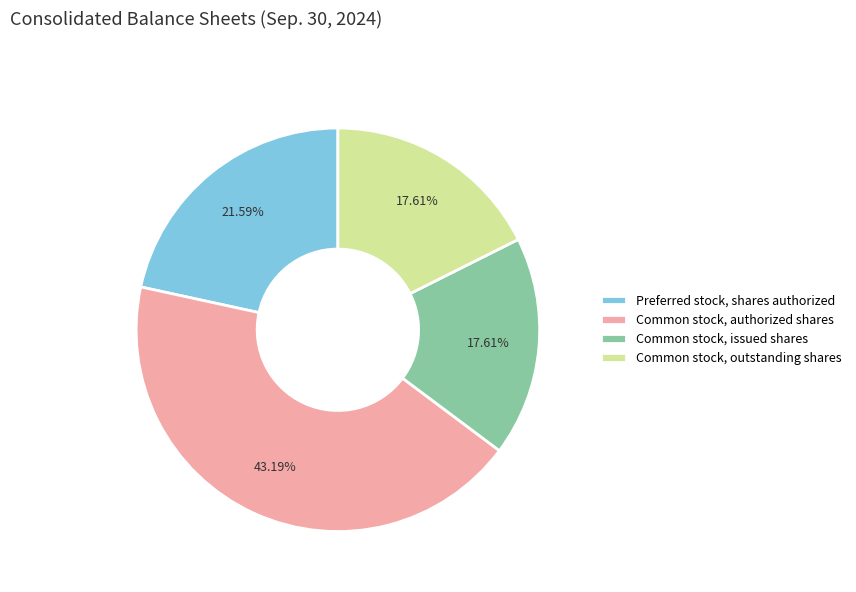

To the nearest percent, what is the difference between the largest and smallest slice percentages?

26%